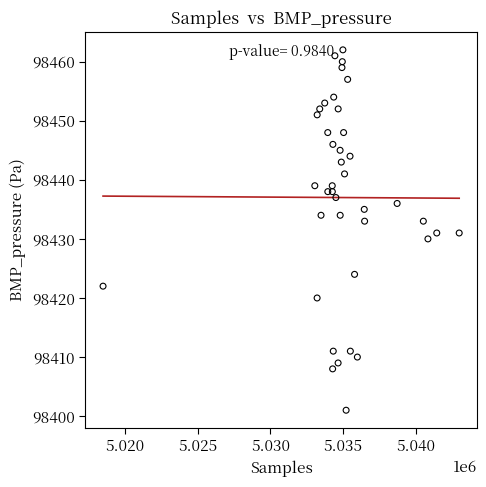

What is the range of X values (max minus min)?

24465